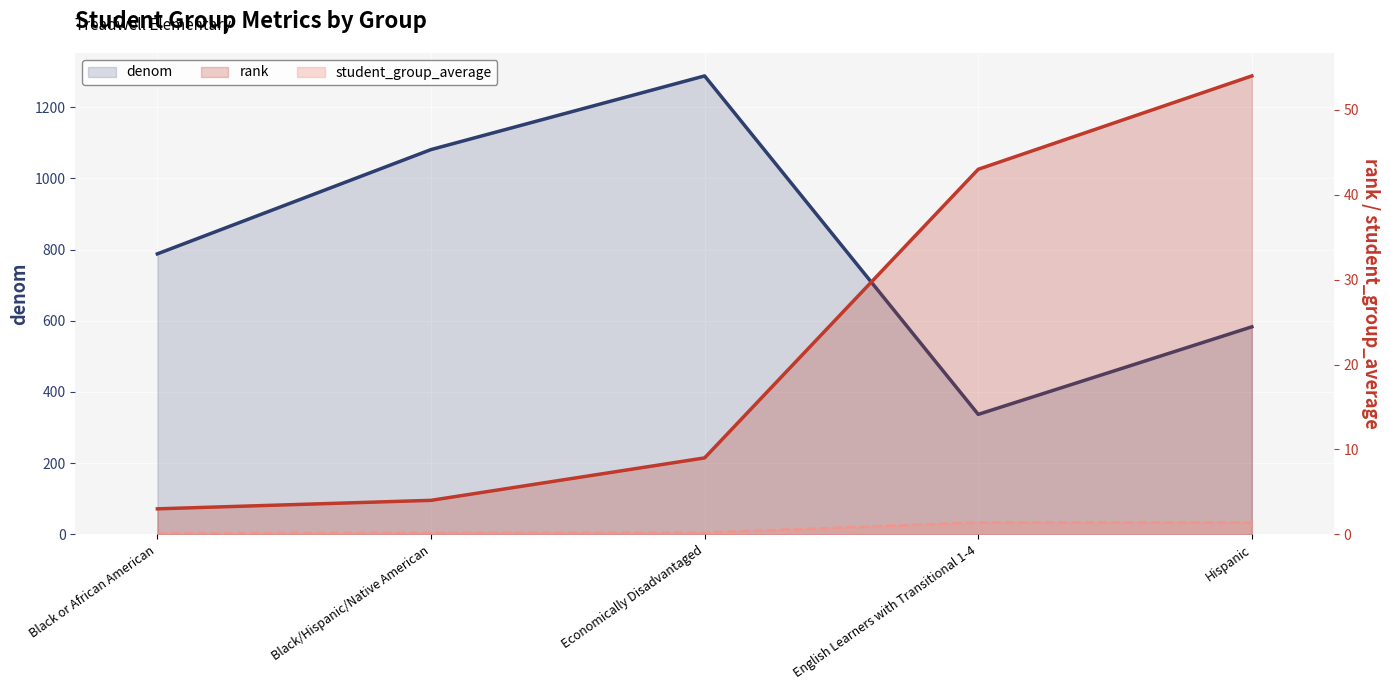

What is the sum of all student_group_average values?

3.3